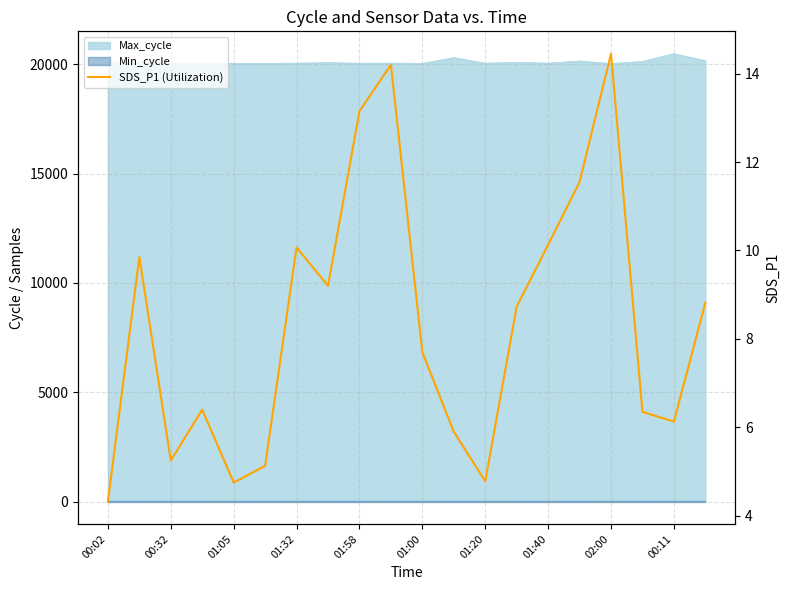

Read the value at 11.

5.9